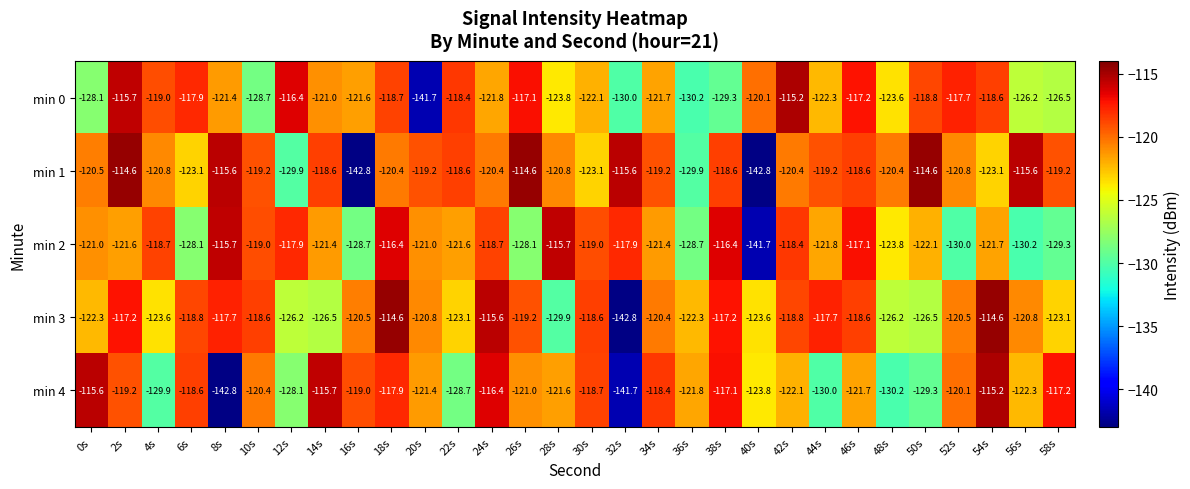

What is the maximum value shown in the chart?

-114.6